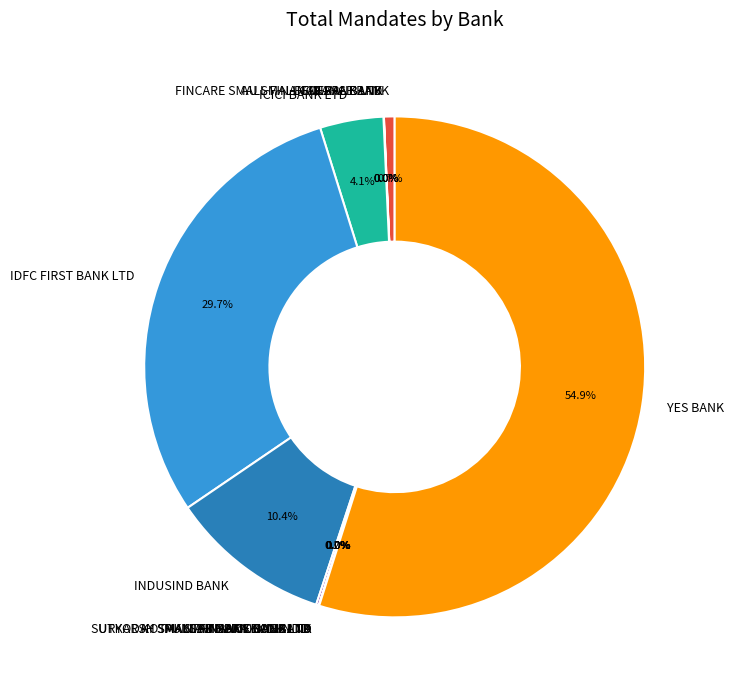

To the nearest percent, what portion does ICICI BANK LTD represent?

4%